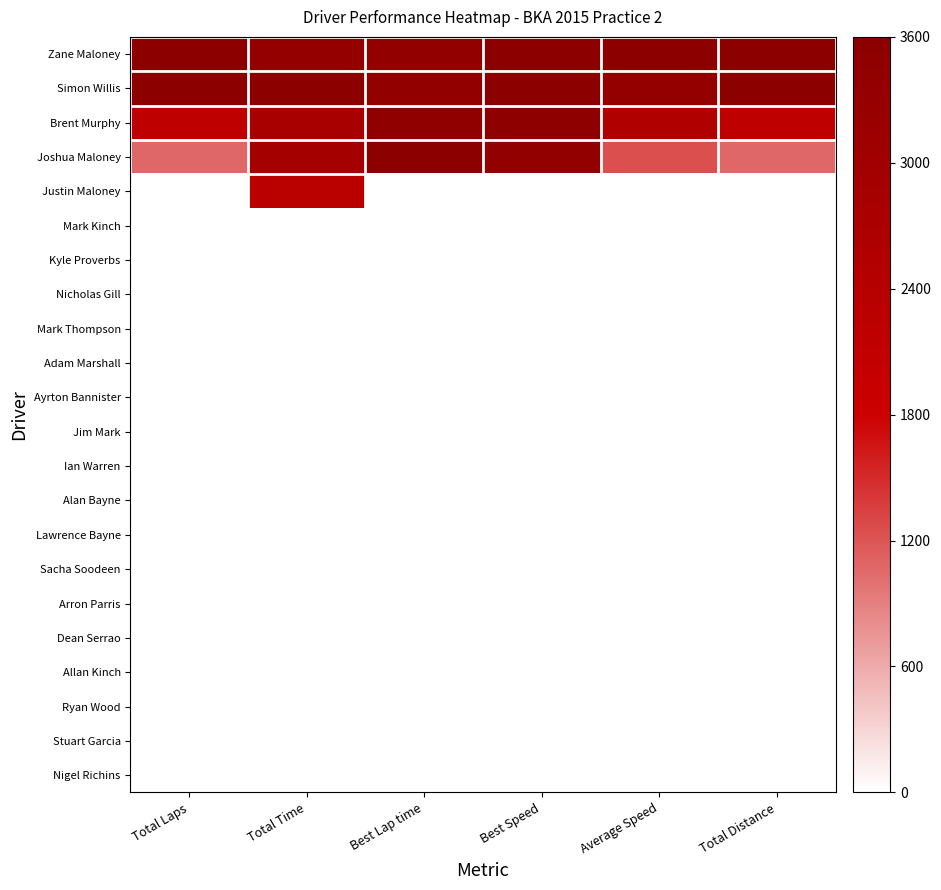

Reading left to right, transcribe all the data shown in this chart.

Zane Maloney: Total Laps=3600.0	Total Time=3349.7	Best Lap time=3388.4	Best Speed=3600.0	Average Speed=3600.0	Total Distance=3600.0
Simon Willis: Total Laps=3600.0	Total Time=3600.0	Best Lap time=3409.7	Best Speed=3577.4	Average Speed=3349.7	Total Distance=3600.0
Brent Murphy: Total Laps=2160.0	Total Time=2804.6	Best Lap time=3464.6	Best Speed=3520.8	Average Speed=2579.9	Total Distance=2160.0
Joshua Maloney: Total Laps=1080.0	Total Time=2911.6	Best Lap time=3600.0	Best Speed=3388.4	Average Speed=1242.5	Total Distance=1080.0
Justin Maloney: Total Laps=0.0	Total Time=2269.4	Best Lap time=0.0	Best Speed=0.0	Average Speed=0.0	Total Distance=0.0
Mark Kinch: Total Laps=0.0	Total Time=0.0	Best Lap time=0.0	Best Speed=0.0	Average Speed=0.0	Total Distance=0.0
Kyle Proverbs: Total Laps=0.0	Total Time=0.0	Best Lap time=0.0	Best Speed=0.0	Average Speed=0.0	Total Distance=0.0
Nicholas Gill: Total Laps=0.0	Total Time=0.0	Best Lap time=0.0	Best Speed=0.0	Average Speed=0.0	Total Distance=0.0
Mark Thompson: Total Laps=0.0	Total Time=0.0	Best Lap time=0.0	Best Speed=0.0	Average Speed=0.0	Total Distance=0.0
Adam Marshall: Total Laps=0.0	Total Time=0.0	Best Lap time=0.0	Best Speed=0.0	Average Speed=0.0	Total Distance=0.0
Ayrton Bannister: Total Laps=0.0	Total Time=0.0	Best Lap time=0.0	Best Speed=0.0	Average Speed=0.0	Total Distance=0.0
Jim Mark: Total Laps=0.0	Total Time=0.0	Best Lap time=0.0	Best Speed=0.0	Average Speed=0.0	Total Distance=0.0
Ian Warren: Total Laps=0.0	Total Time=0.0	Best Lap time=0.0	Best Speed=0.0	Average Speed=0.0	Total Distance=0.0
Alan Bayne: Total Laps=0.0	Total Time=0.0	Best Lap time=0.0	Best Speed=0.0	Average Speed=0.0	Total Distance=0.0
Lawrence Bayne: Total Laps=0.0	Total Time=0.0	Best Lap time=0.0	Best Speed=0.0	Average Speed=0.0	Total Distance=0.0
Sacha Soodeen: Total Laps=0.0	Total Time=0.0	Best Lap time=0.0	Best Speed=0.0	Average Speed=0.0	Total Distance=0.0
Arron Parris: Total Laps=0.0	Total Time=0.0	Best Lap time=0.0	Best Speed=0.0	Average Speed=0.0	Total Distance=0.0
Dean Serrao: Total Laps=0.0	Total Time=0.0	Best Lap time=0.0	Best Speed=0.0	Average Speed=0.0	Total Distance=0.0
Allan Kinch: Total Laps=0.0	Total Time=0.0	Best Lap time=0.0	Best Speed=0.0	Average Speed=0.0	Total Distance=0.0
Ryan Wood: Total Laps=0.0	Total Time=0.0	Best Lap time=0.0	Best Speed=0.0	Average Speed=0.0	Total Distance=0.0
Stuart Garcia: Total Laps=0.0	Total Time=0.0	Best Lap time=0.0	Best Speed=0.0	Average Speed=0.0	Total Distance=0.0
Nigel Richins: Total Laps=0.0	Total Time=0.0	Best Lap time=0.0	Best Speed=0.0	Average Speed=0.0	Total Distance=0.0